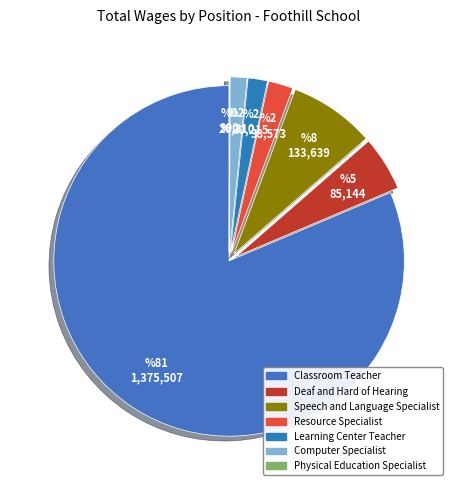

Which slice is the largest?

Classroom Teacher